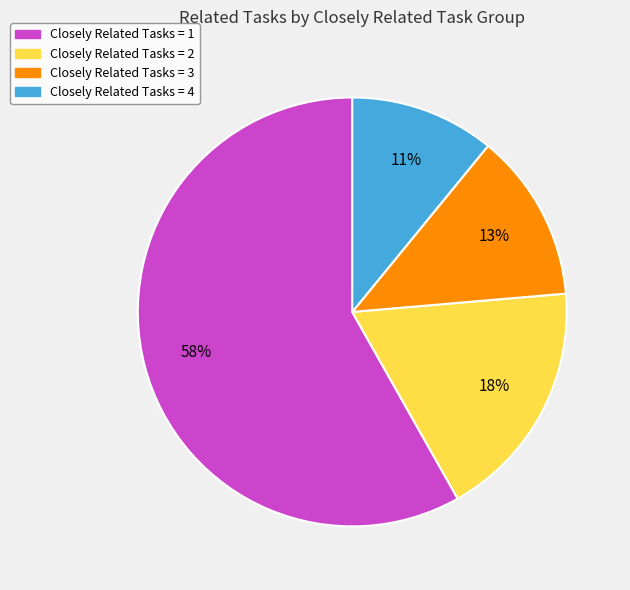

Between Closely Related Tasks = 1 and Closely Related Tasks = 4, which is larger?

Closely Related Tasks = 1